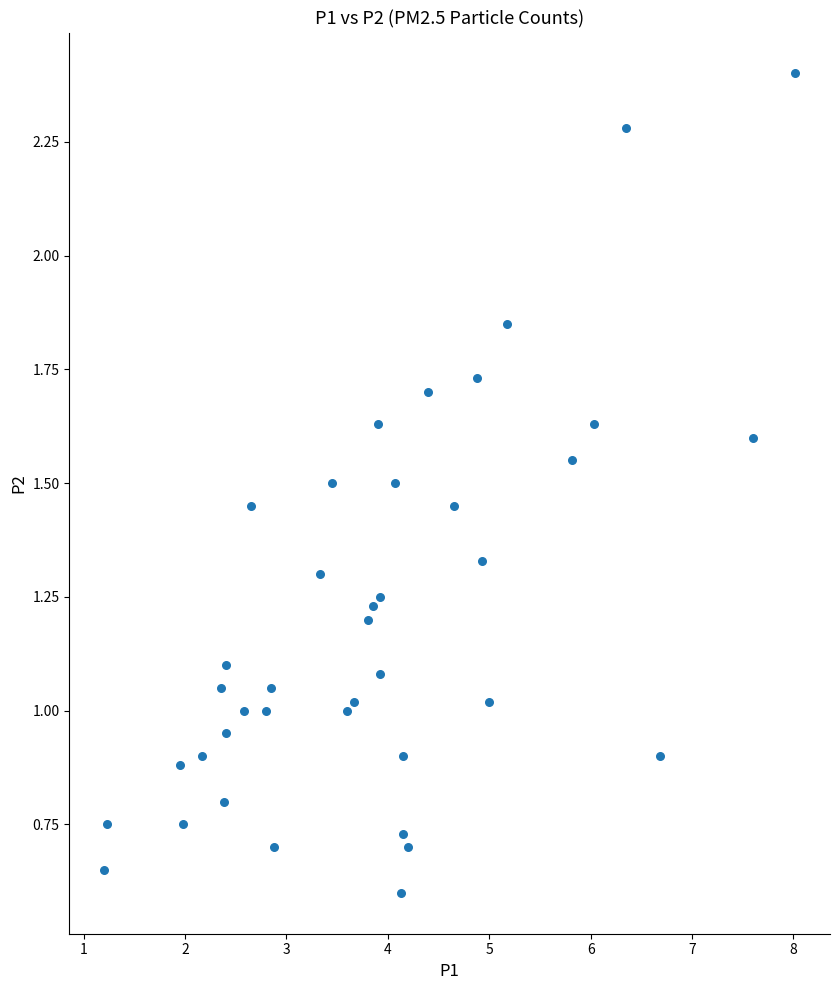

What is the range of X values (max minus min)?

6.8